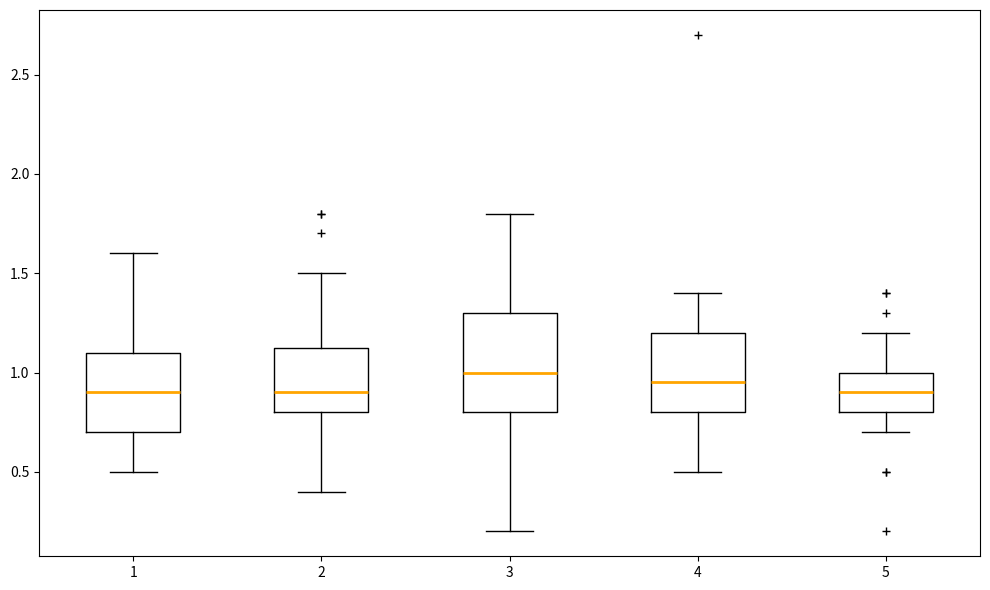

Comparing the boxes themselves (not the whiskers), which one is the tallest?

3